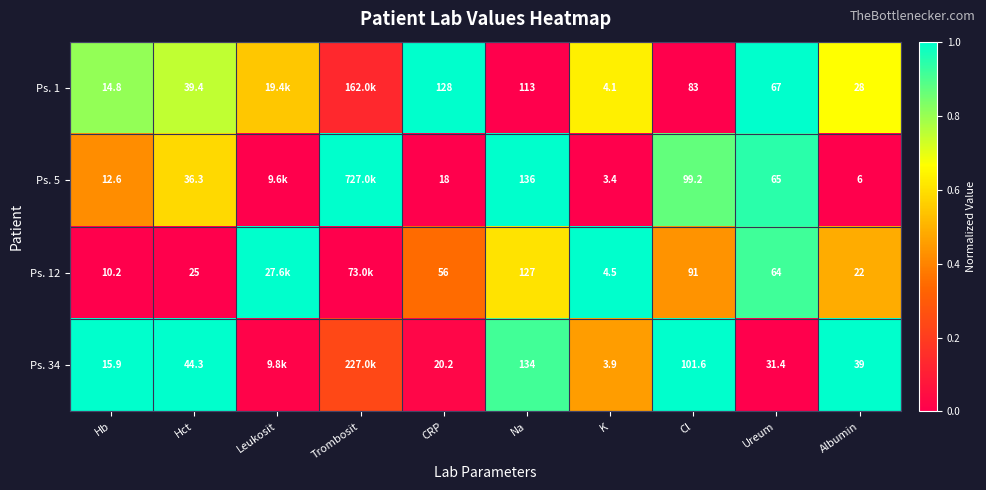

Which category has the highest value in the Ps. 12 series?

Leukosit